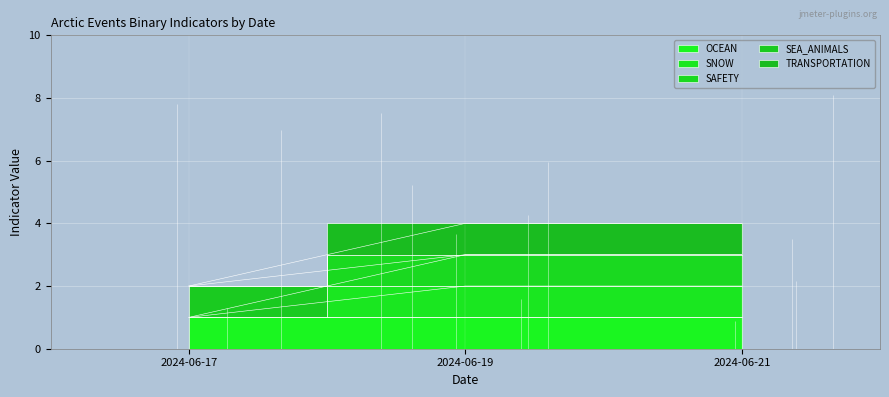

What is the sum of the SAFETY values at 2024-06-21 and 2024-06-17?

4